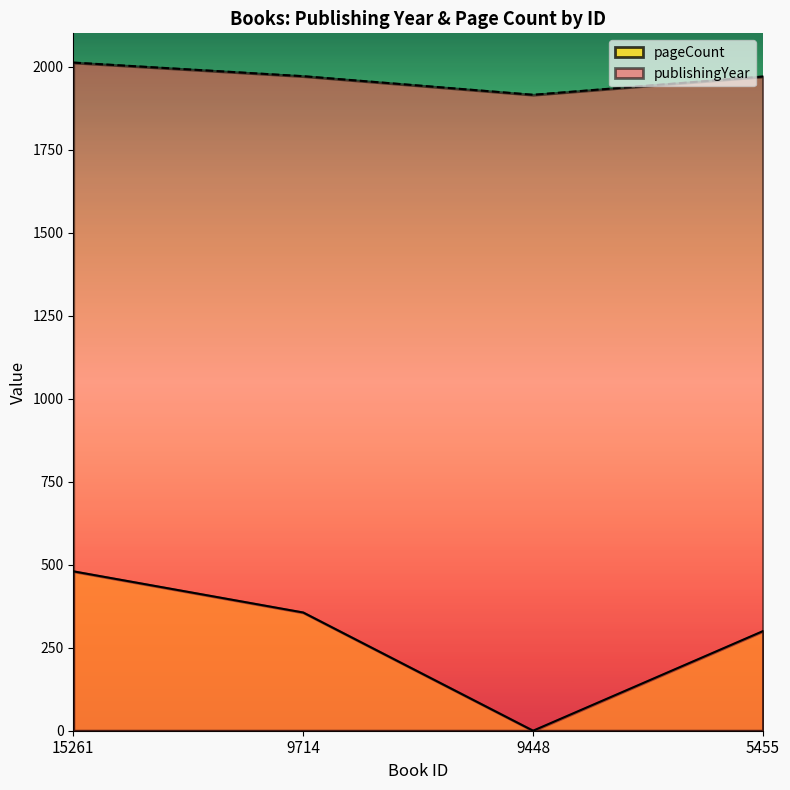

How many values in the pageCount series are below 356?

2